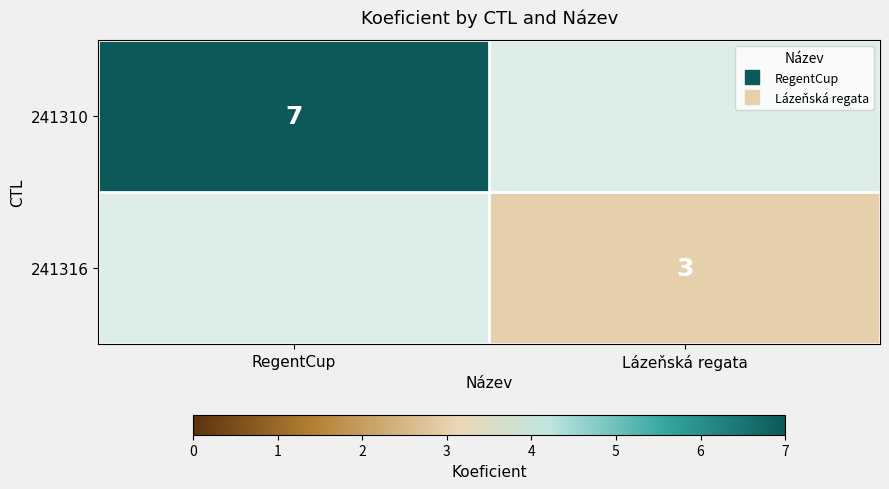

Between Lázeňská regata and RegentCup, which is larger?

RegentCup